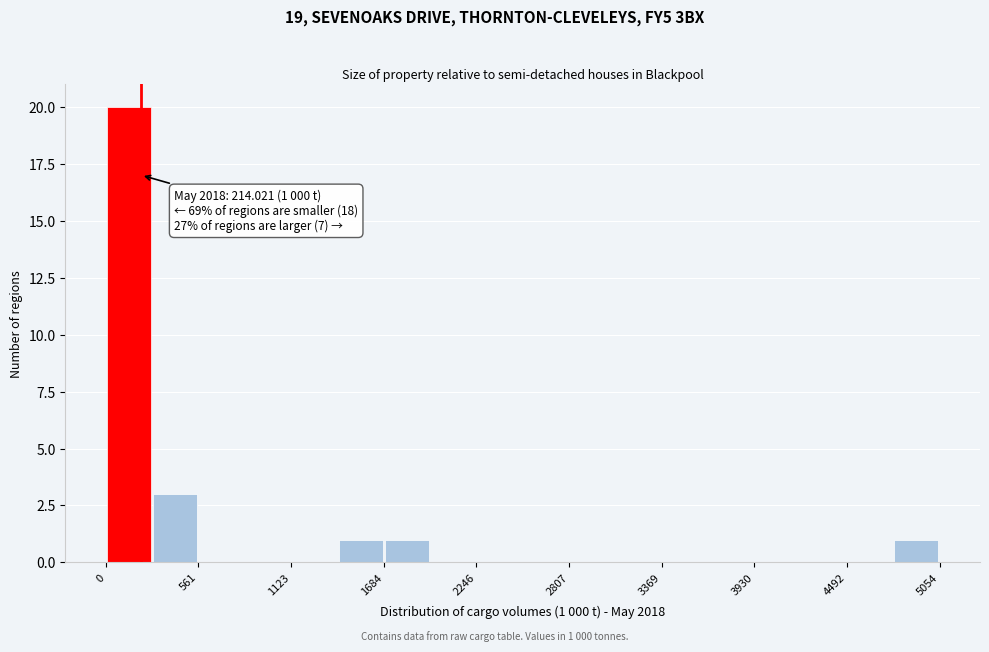

Around what value on the x-axis is the tallest bar? Give the approximate position of its centre, as read against the axis.

100